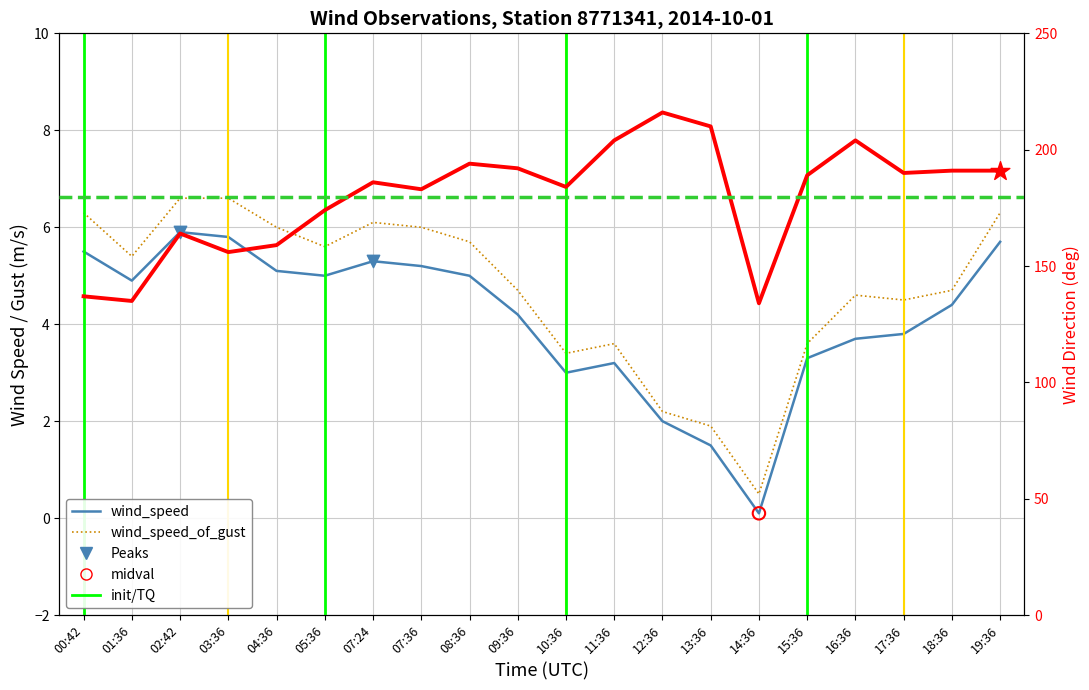

What is the total value across all series at 11:36?

210.8